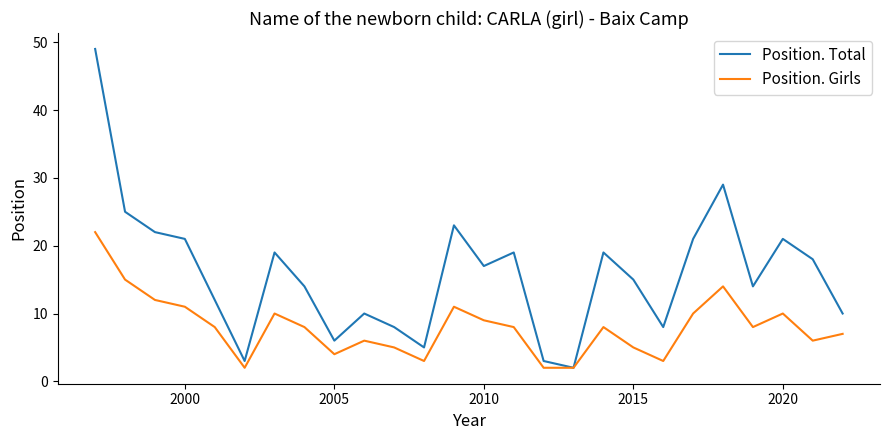

Which series has the largest total across all categories?

Position. Total